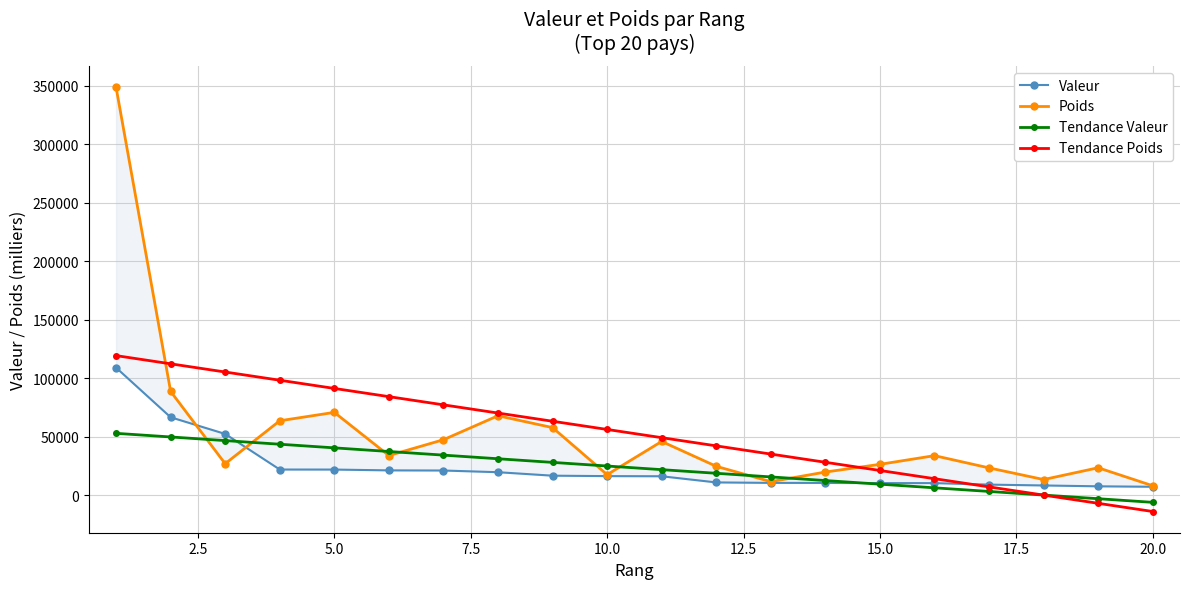

What is the maximum value for Tendance Valeur?

52998.9